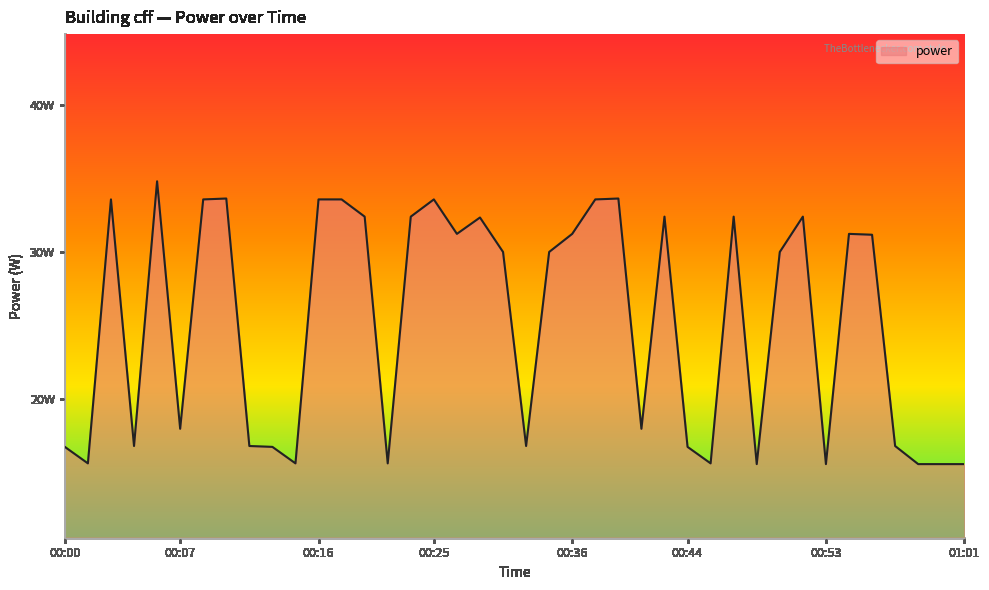

What is the value of the 16th point from the left?

32.4